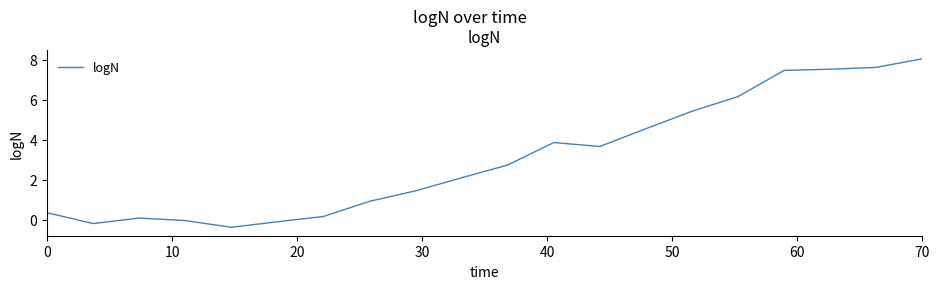

Does the chart display data point markers on the line(s)?

No